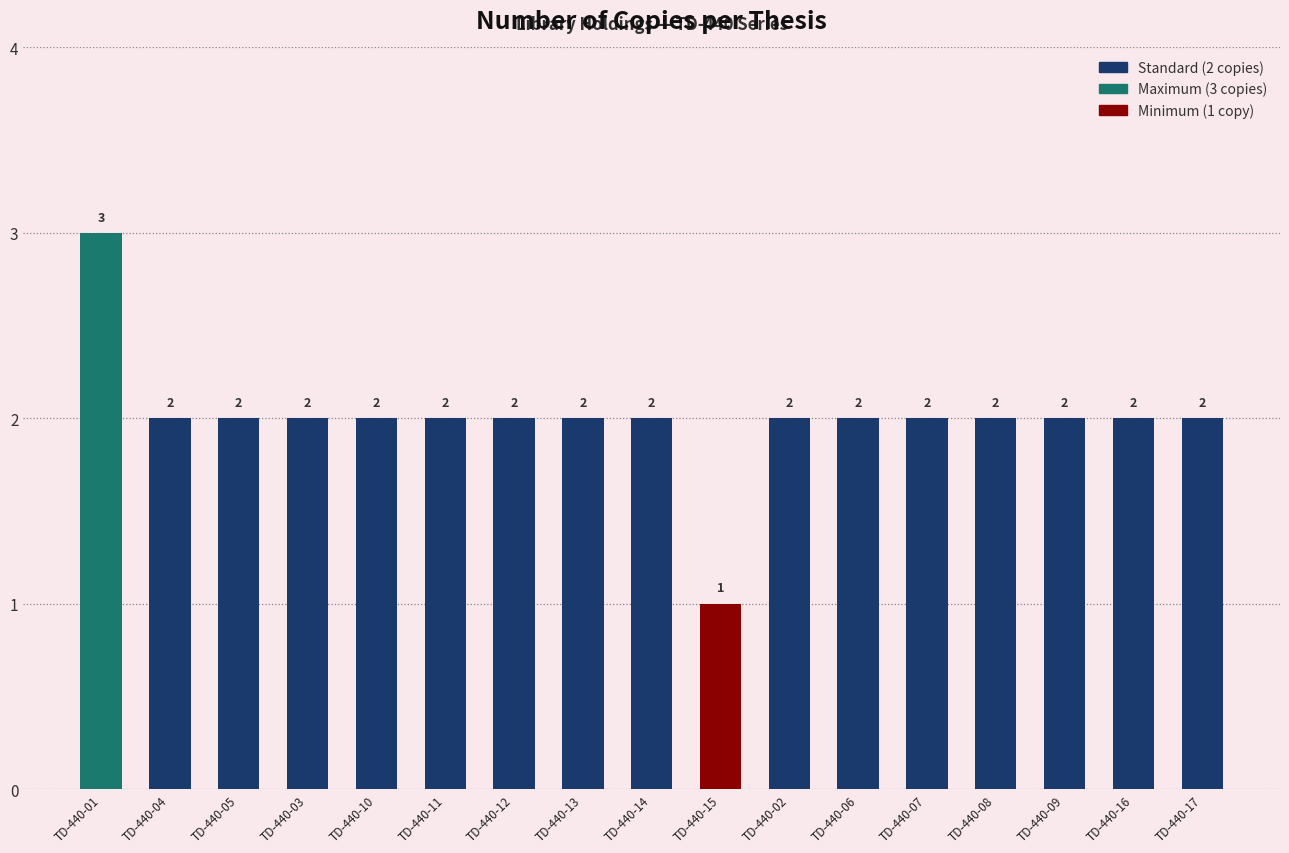

At which category does the chart reach its minimum across all series?

TD-440-15